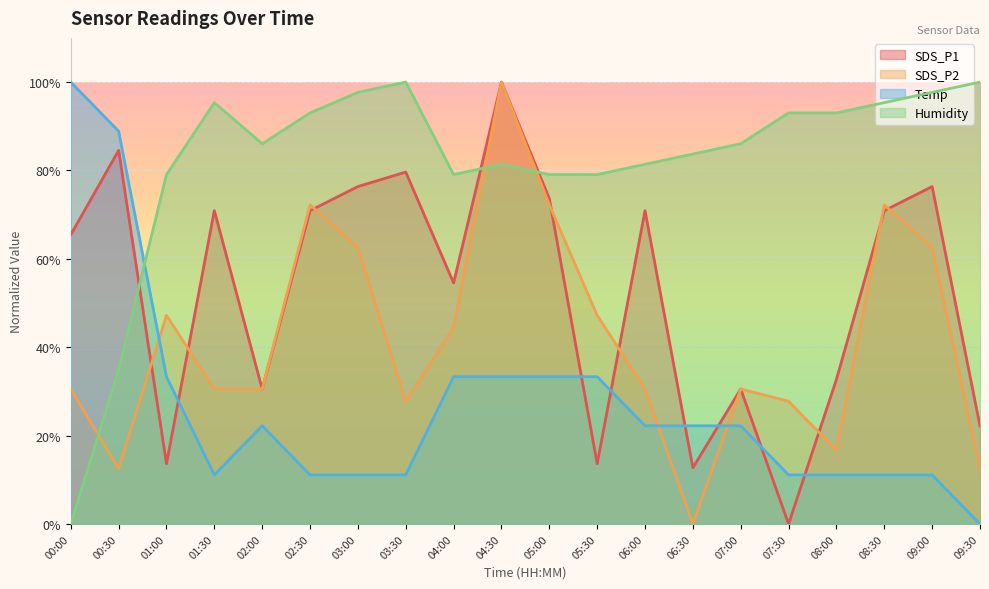

What is the difference between the SDS_P2 values at 00:30 and 06:00?

18.1